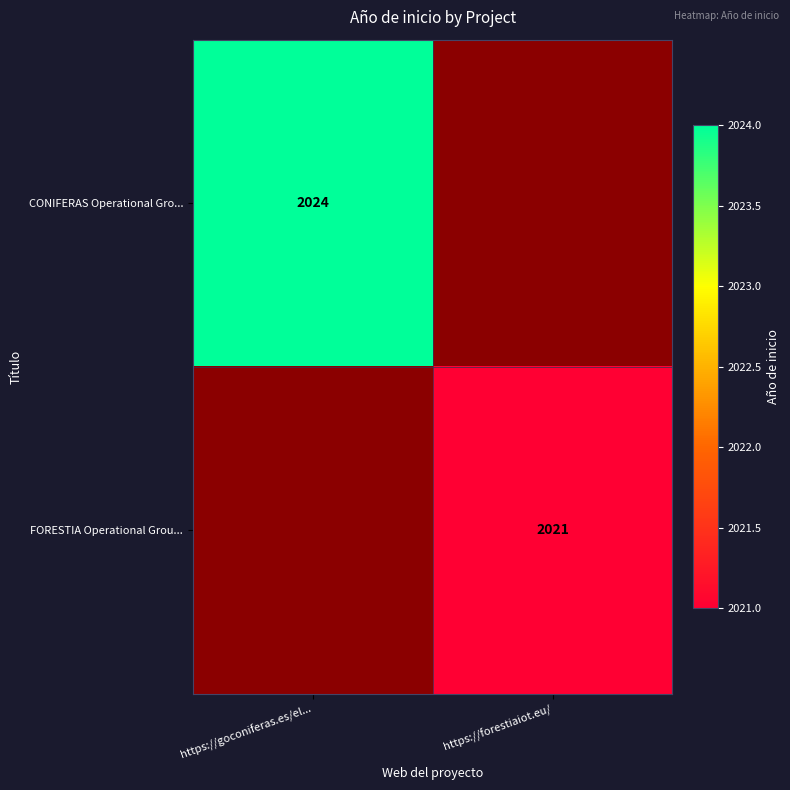

Which category has the highest value across all series?

https://goconiferas.es/el...